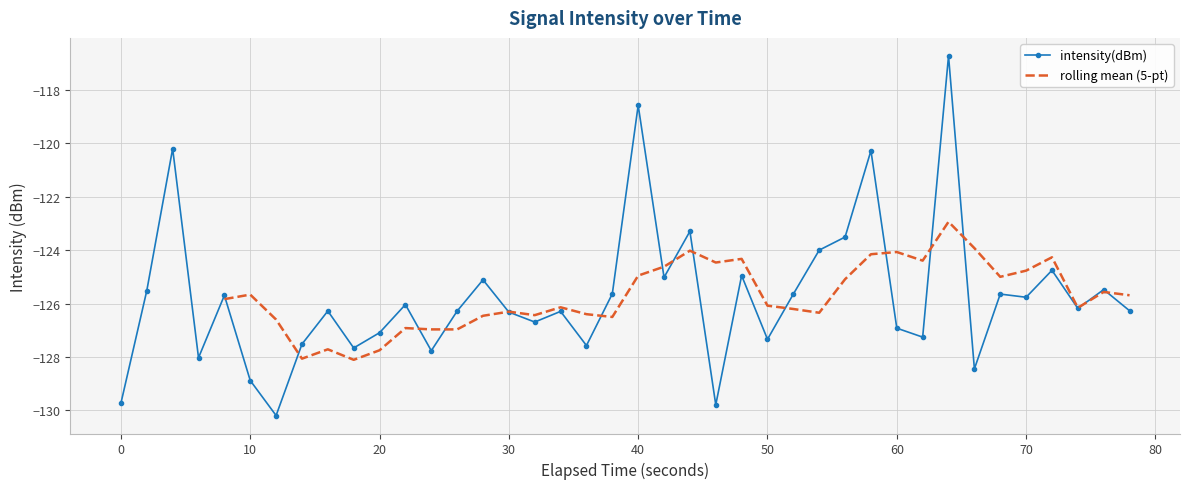

True or false: intensity(dBm) has more than 0 interior local peaks.

True